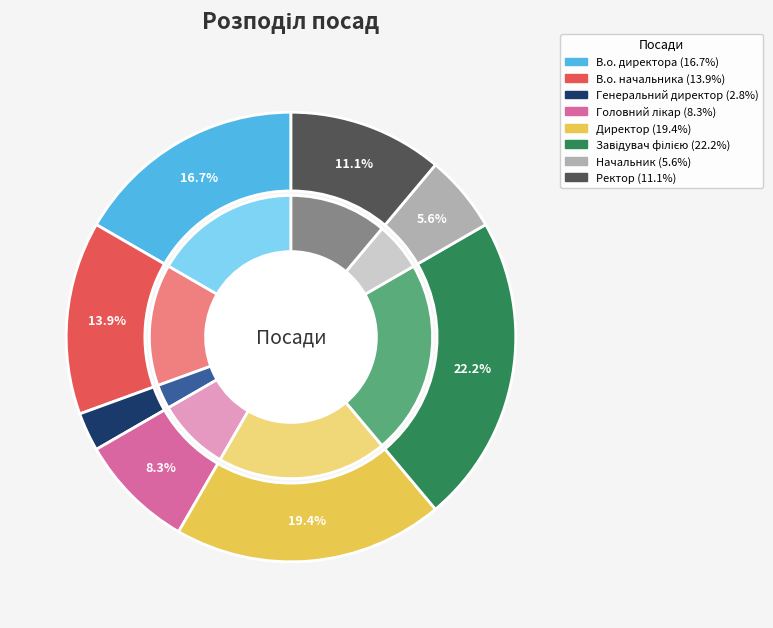

To the nearest percent, what percentage of the pie is Начальник?

6%